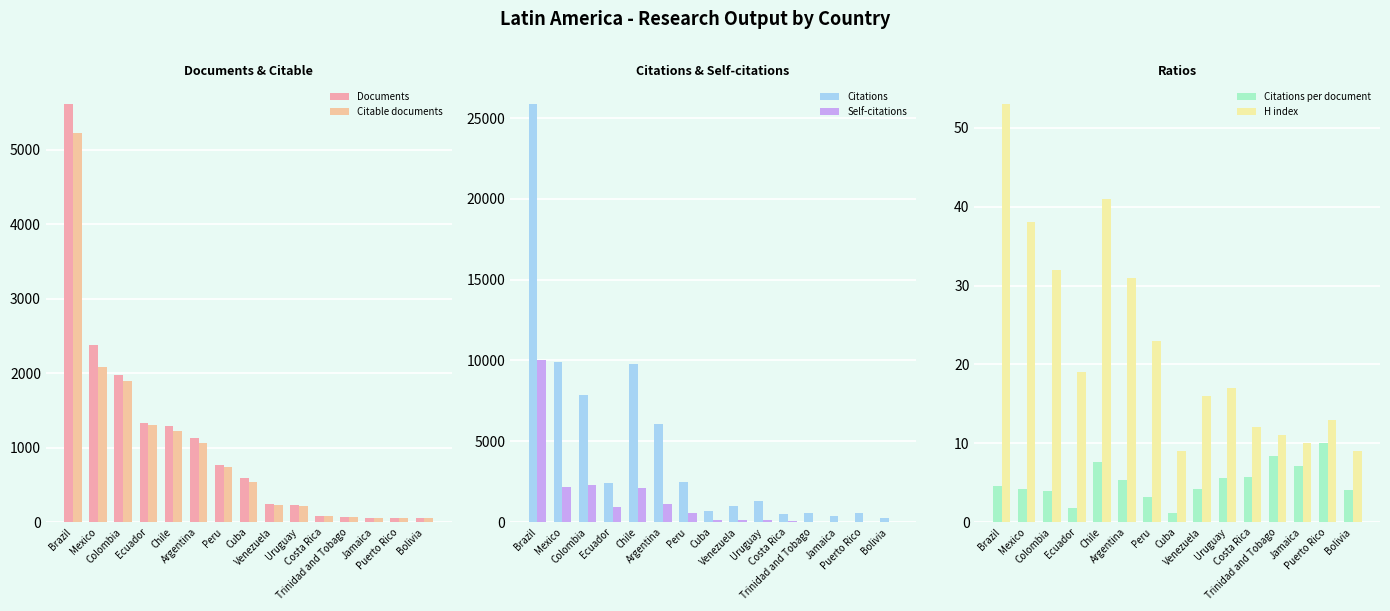

Reading right to left, list all the values displayed in this chart.

Documents: 54.0	56.0	57.0	65.0	88.0	229.0	243.0	597.0	769.0	1133.0	1297.0	1329.0	1980.0	2380.0	5614.0
Citable documents: 53.0	54.0	56.0	63.0	78.0	220.0	234.0	536.0	739.0	1067.0	1219.0	1304.0	1901.0	2081.0	5224.0
Citations: 221.0	562.0	403.0	543.0	503.0	1280.0	1008.0	668.0	2458.0	6095.0	9812.0	2388.0	7846.0	9878.0	25861.0
Self-citations: 16.0	32.0	19.0	30.0	42.0	134.0	110.0	149.0	565.0	1099.0	2128.0	949.0	2287.0	2191.0	10011.0
Citations per document: 4.1	10.0	7.1	8.3	5.7	5.6	4.2	1.1	3.2	5.4	7.6	1.8	4.0	4.2	4.6
H index: 9.0	13.0	10.0	11.0	12.0	17.0	16.0	9.0	23.0	31.0	41.0	19.0	32.0	38.0	53.0